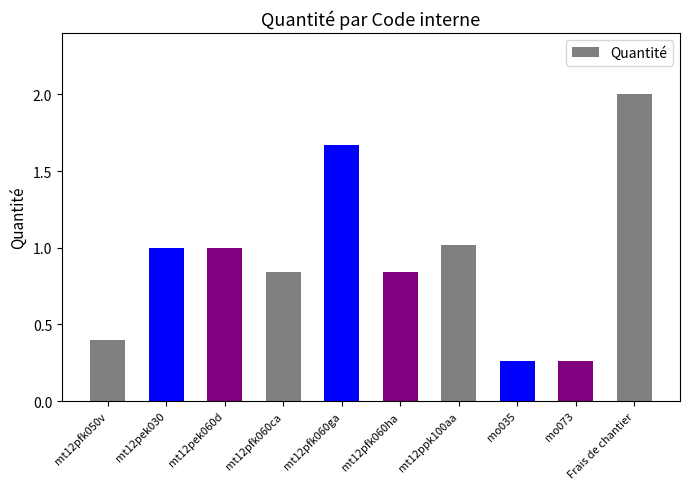

Does the chart contain any negative values?

No